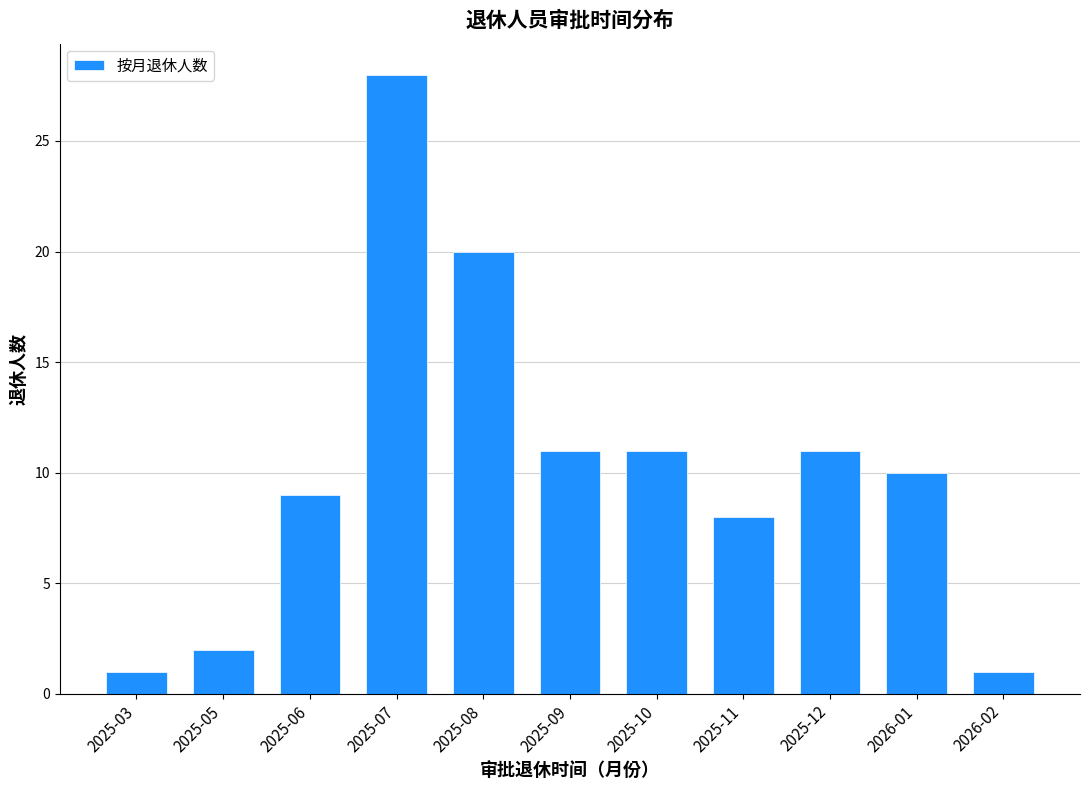

Reading left to right, list all the values displayed in this chart.

2025-03=1	2025-05=2	2025-06=9	2025-07=28	2025-08=20	2025-09=11	2025-10=11	2025-11=8	2025-12=11	2026-01=10	2026-02=1